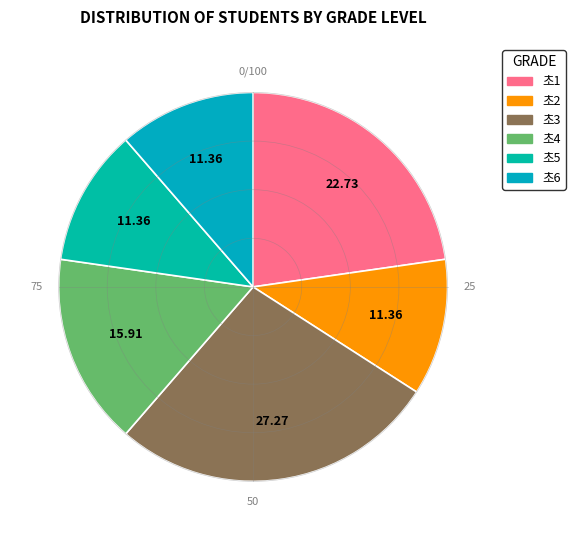

What is the total percentage of 초2 and 초3?

38.6%